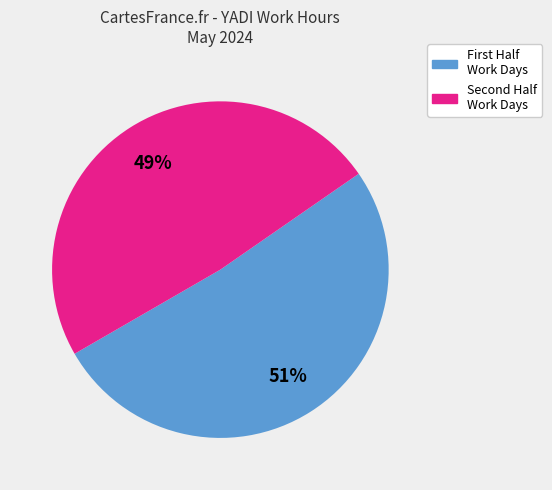

Does any single category account for the majority?

Yes